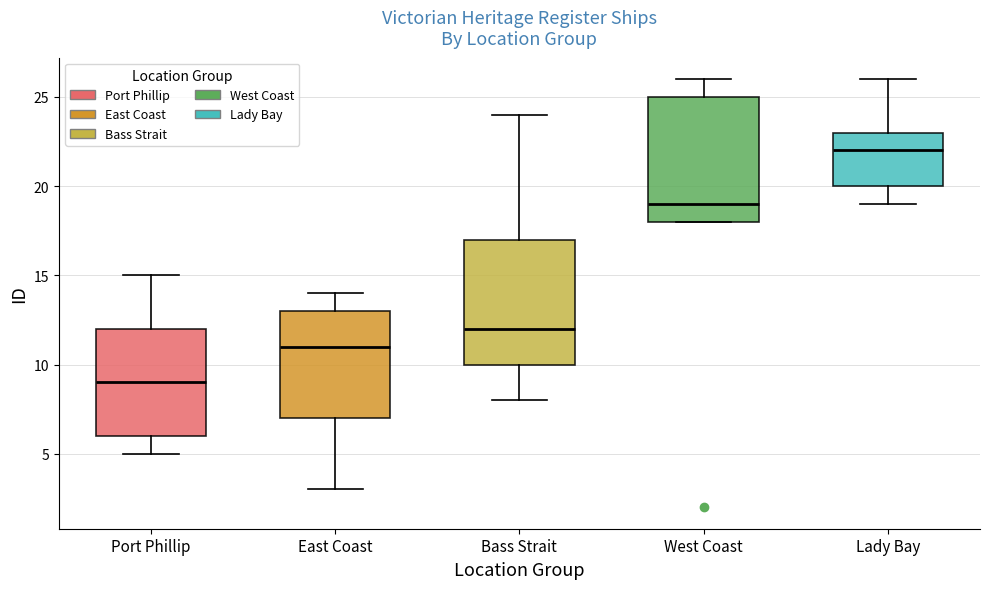

Reading left to right, read every box against the y-axis: the position of its median line, the range the box covers, and the ends of its whiskers. The values are not printed on the chart, so give them approximately, as read against the axis.

Port Phillip: median 9, box 6 to 12, whiskers 5 to 15
East Coast: median 11, box 7 to 13, whiskers 3 to 14
Bass Strait: median 12, box 10 to 17, whiskers 8 to 24
West Coast: median 19, box 18 to 25, whiskers 18 to 26
Lady Bay: median 22, box 20 to 23, whiskers 19 to 26